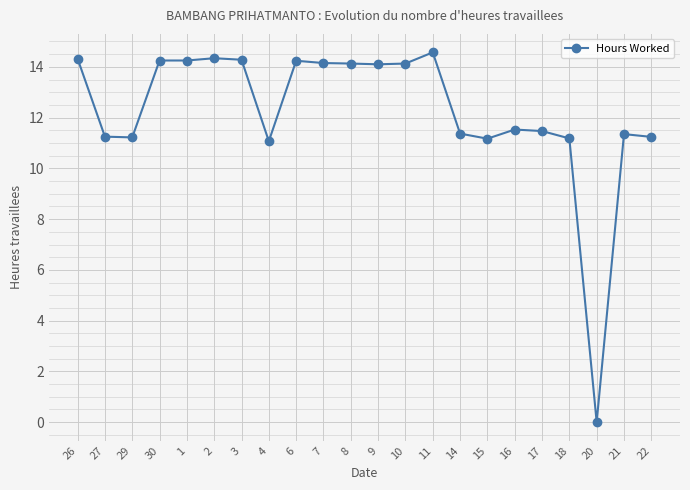

How many lines are shown in the chart?

1